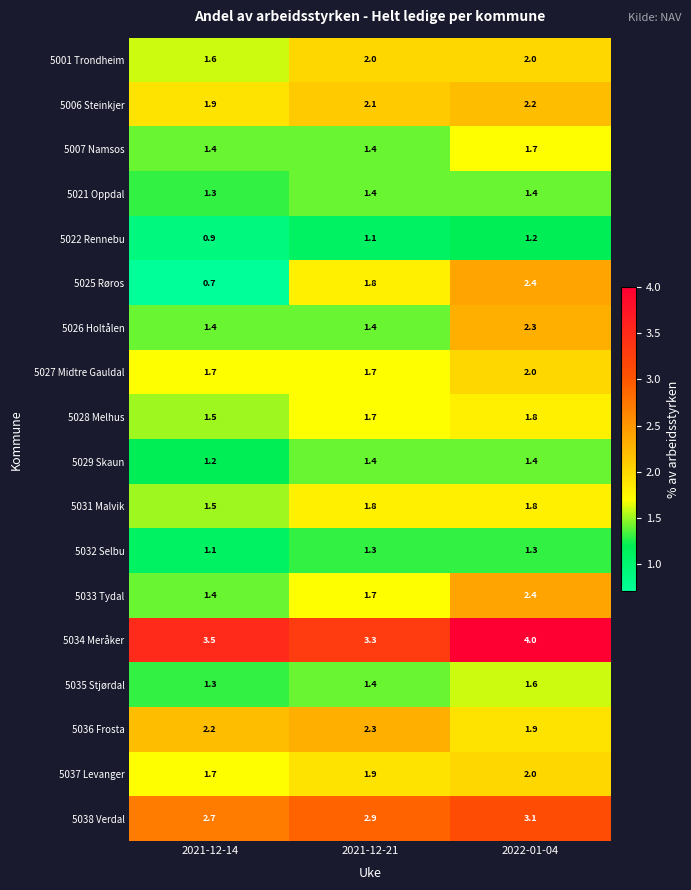

What is the total value across all series at 2021-12-14?

29.0